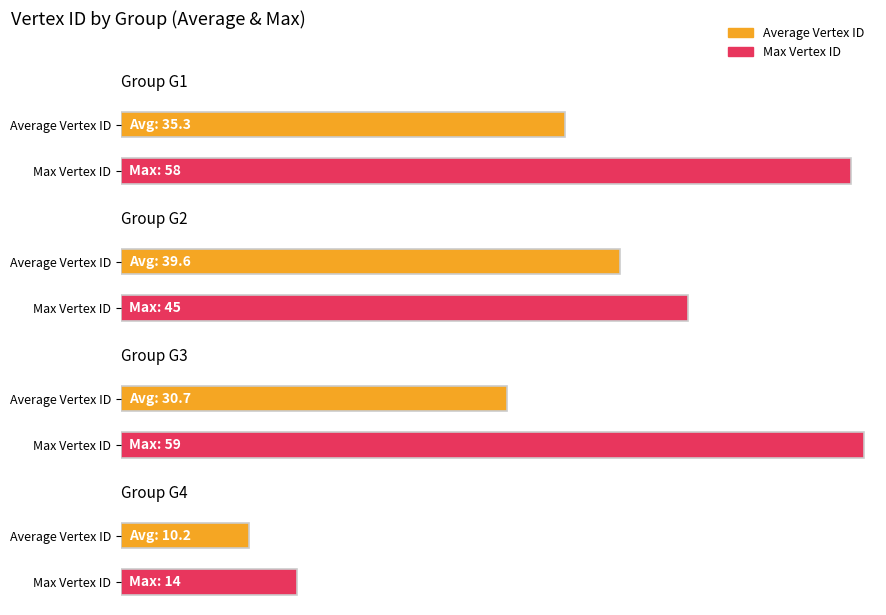

How many bars are there in each group?

2